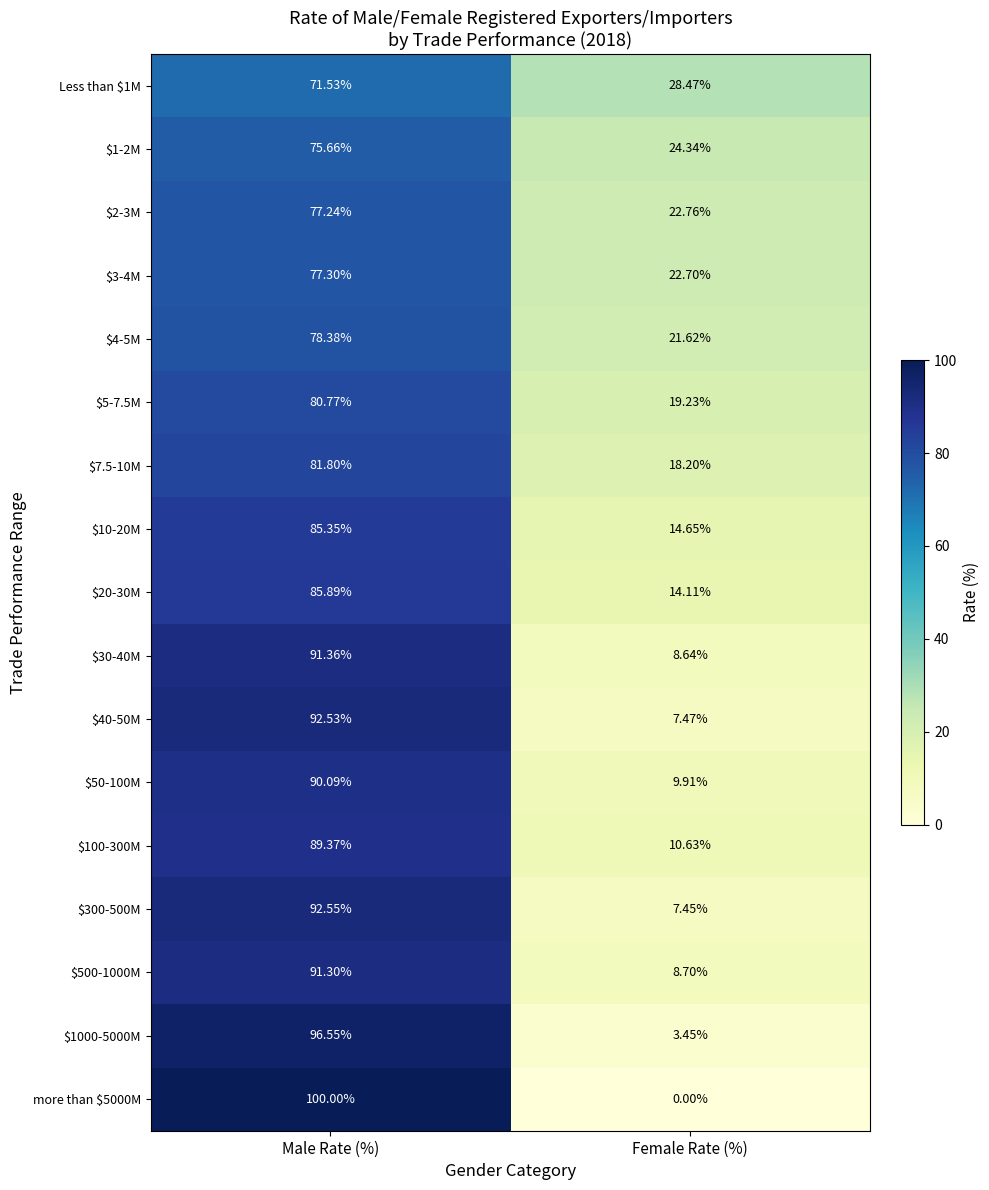

How many values in the $20-30M series exceed 85?

1